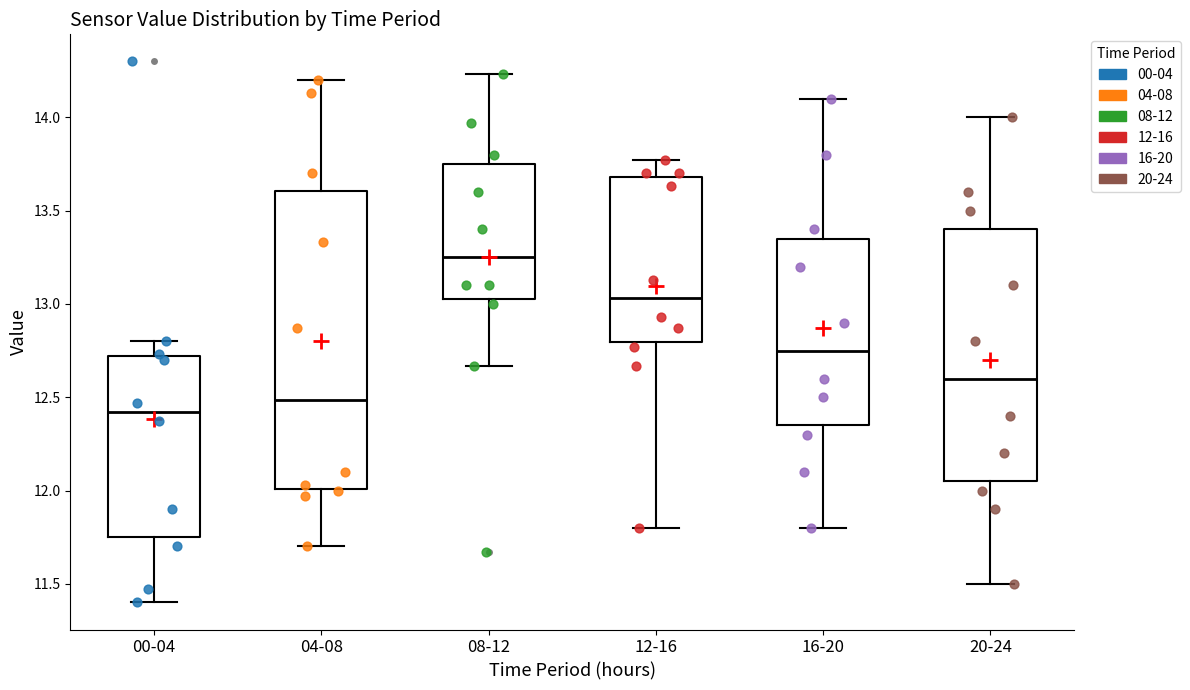

Reading left to right, transcribe this box plot: for each box, give where its median line is, the range the box spans, and where its two whiskers end, as read against the y-axis. The values are not printed on the chart, so give them approximately, as read against the axis.

00-04: median 12.40, box 11.75 to 12.70, whiskers 11.40 to 12.80
04-08: median 12.50, box 12.00 to 13.60, whiskers 11.70 to 14.20
08-12: median 13.25, box 13.05 to 13.75, whiskers 12.65 to 14.25
12-16: median 13.05, box 12.80 to 13.70, whiskers 11.80 to 13.75
16-20: median 12.75, box 12.35 to 13.35, whiskers 11.80 to 14.10
20-24: median 12.60, box 12.05 to 13.40, whiskers 11.50 to 14.00